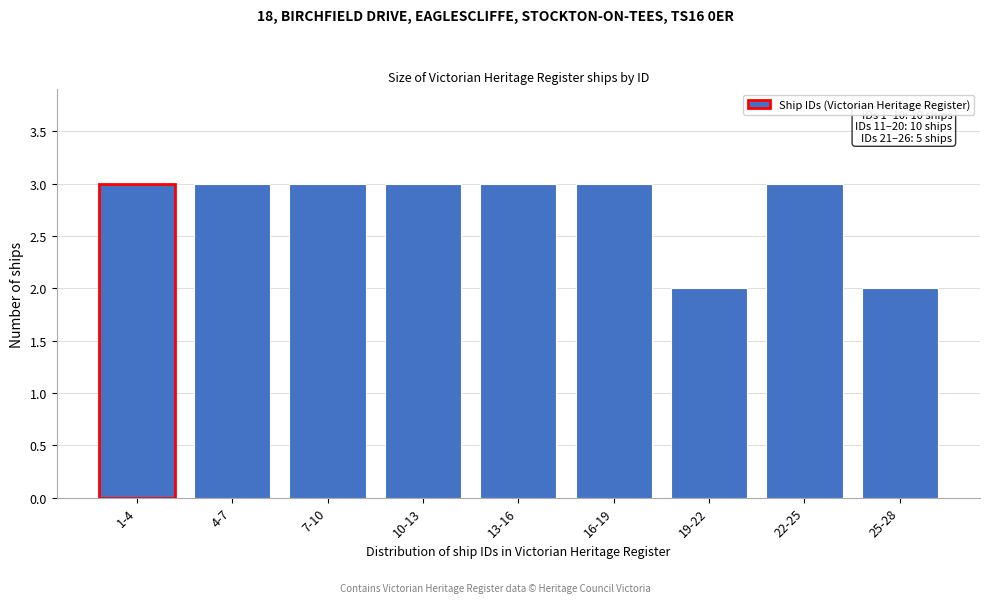

Reading right to left, transcribe all the data shown in this chart.

2	3	2	3	3	3	3	3	3